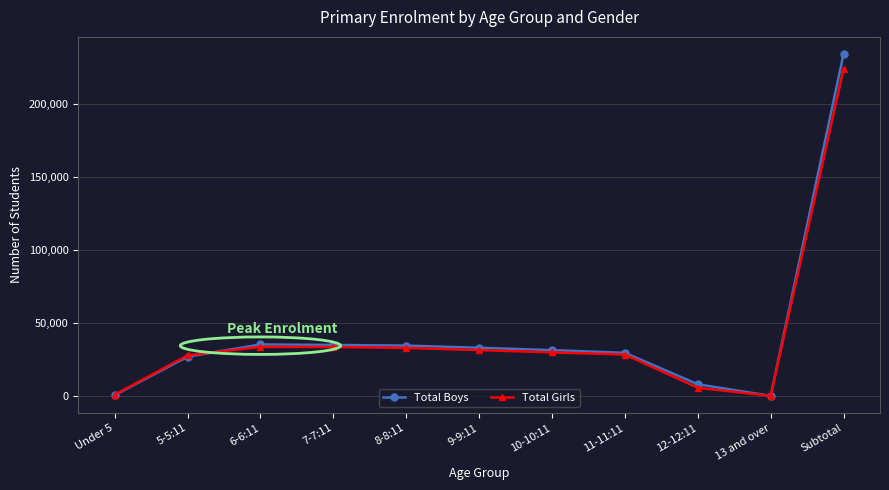

Rank the series by their maximum value, from highest to lowest.

Total Boys, Total Girls